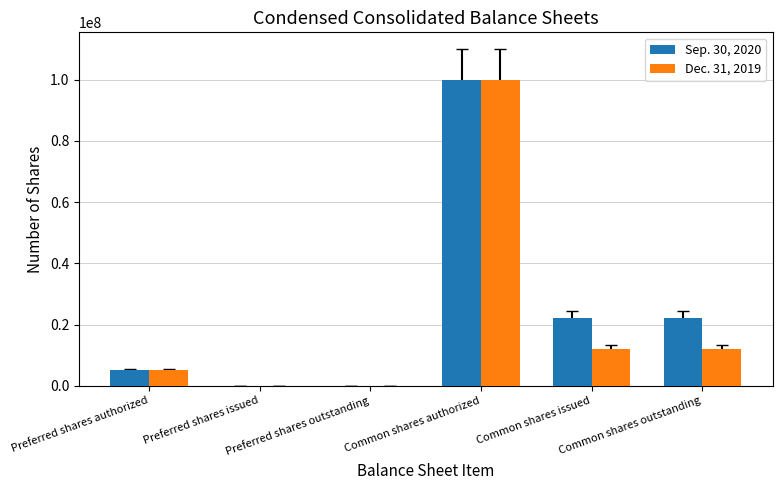

What is the greatest value displayed?

100000000